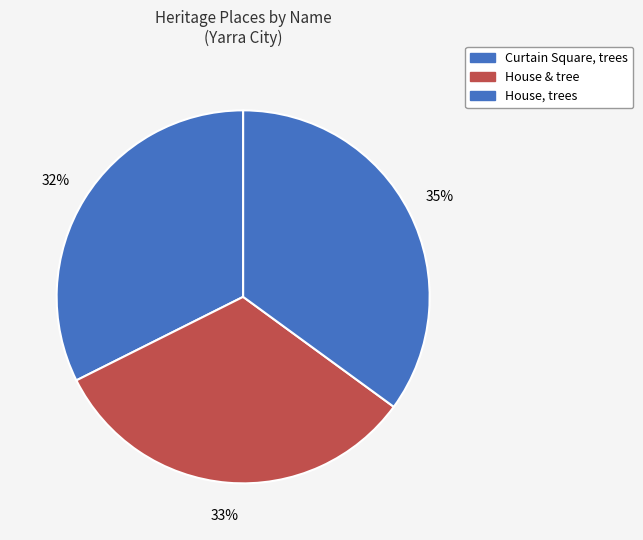

Does House & tree represent more than half of the total?

No